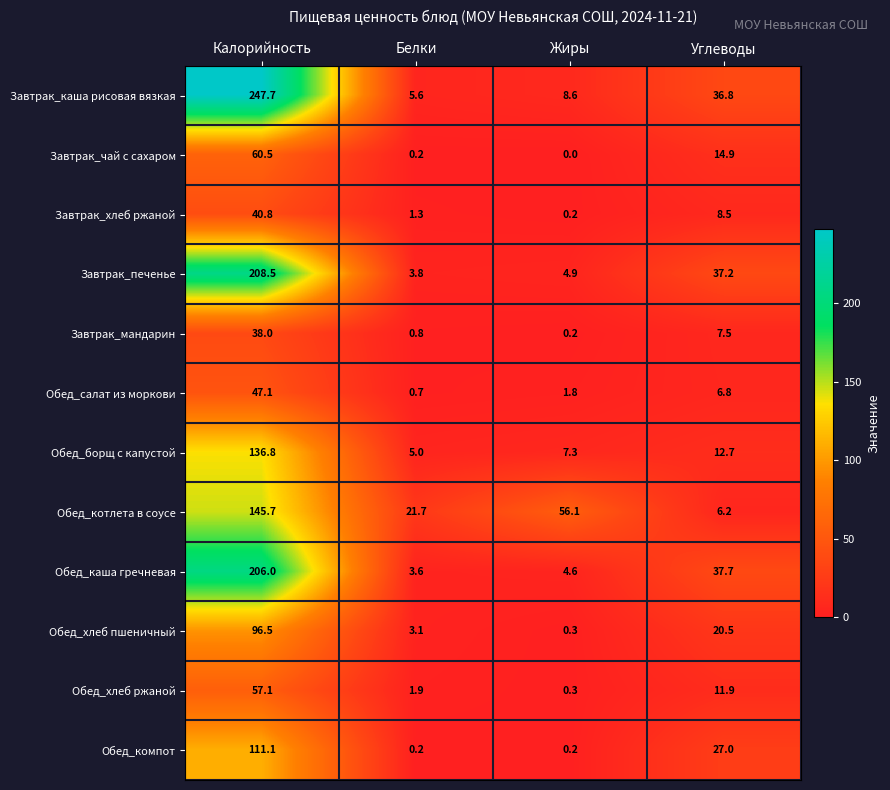

Between Калорийность and Углеводы, which series saw the biggest shift?

Завтрак_каша рисовая вязкая